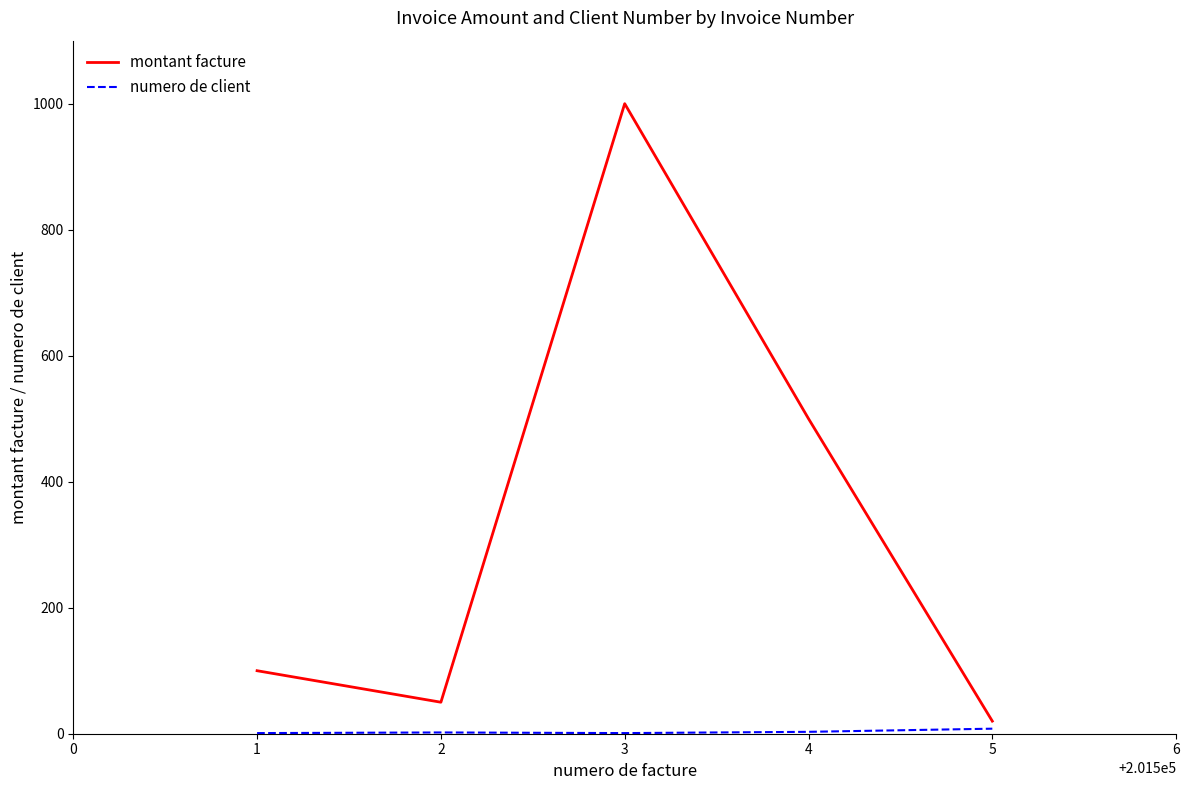

Where is the first local minimum for montant facture?

2